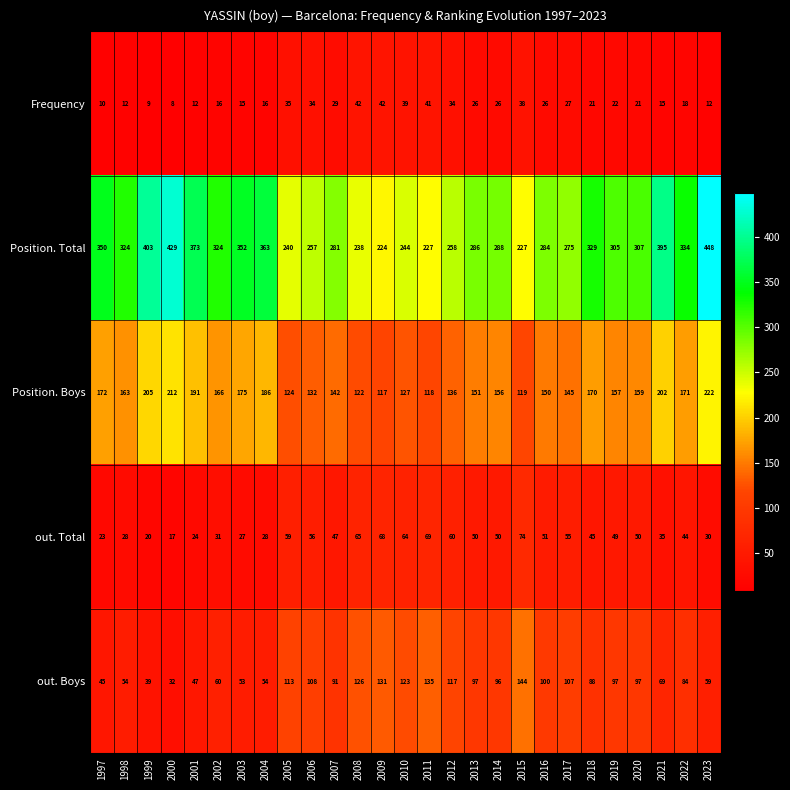

What is the difference between the maximum and minimum values in the Position. Boys series?

105